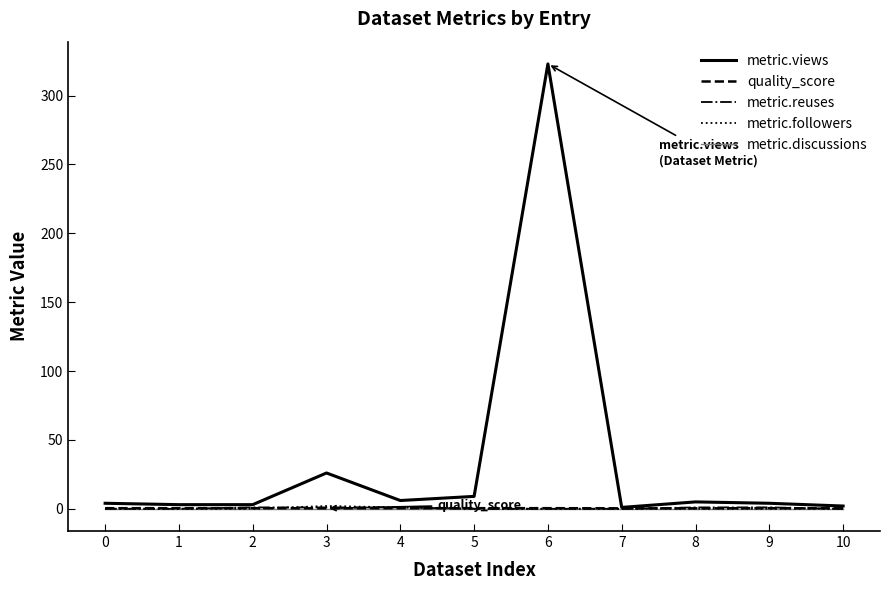

Which series has the largest total across all categories?

metric.views